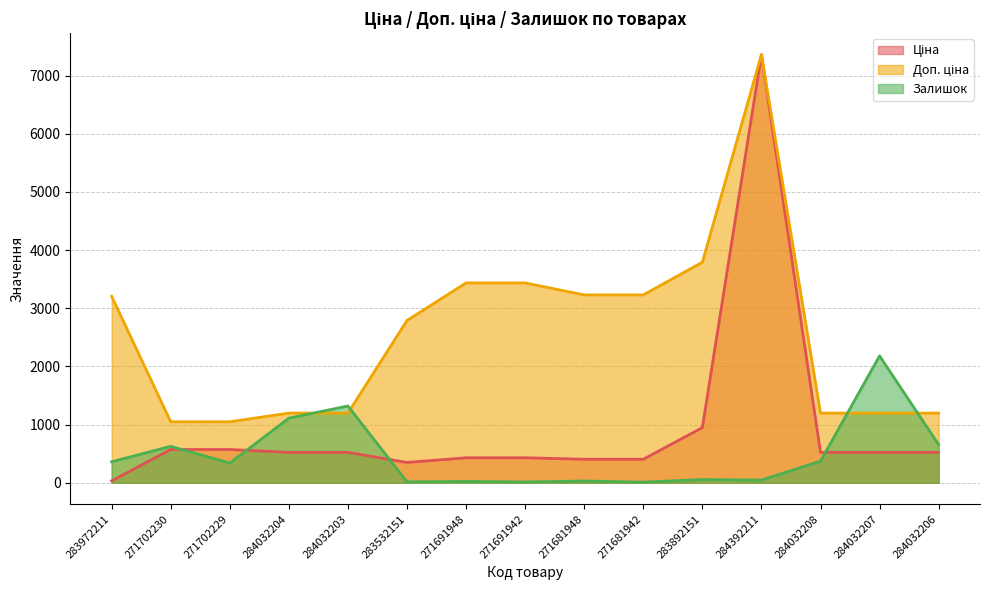

What is the greatest value displayed?

7360.2